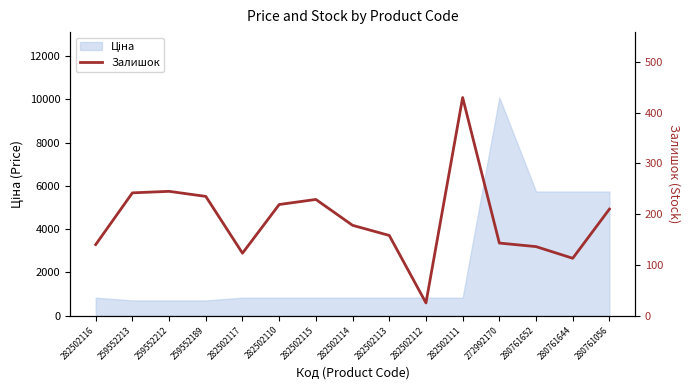

The chart shows a value of 157 at 280761644. True or false?

False